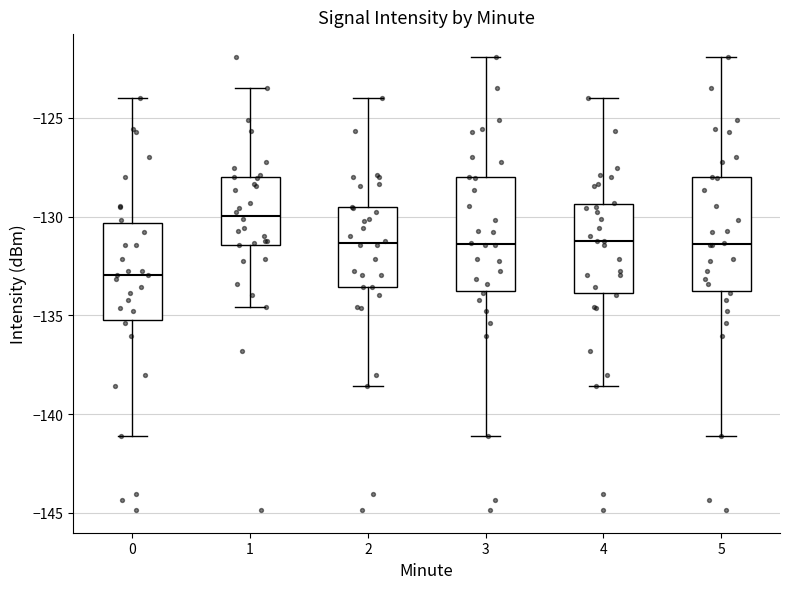

Reading left to right, read every box against the y-axis: the position of its median line, the range the box covers, and the ends of its whiskers. The values are not printed on the chart, so give them approximately, as read against the axis.

0: median -133.0, box -135.0 to -130.5, whiskers -141.0 to -124.0
1: median -130.0, box -131.5 to -128.0, whiskers -134.5 to -123.5
2: median -131.5, box -133.5 to -129.5, whiskers -138.5 to -124.0
3: median -131.5, box -134.0 to -128.0, whiskers -141.0 to -122.0
4: median -131.0, box -134.0 to -129.5, whiskers -138.5 to -124.0
5: median -131.5, box -134.0 to -128.0, whiskers -141.0 to -122.0